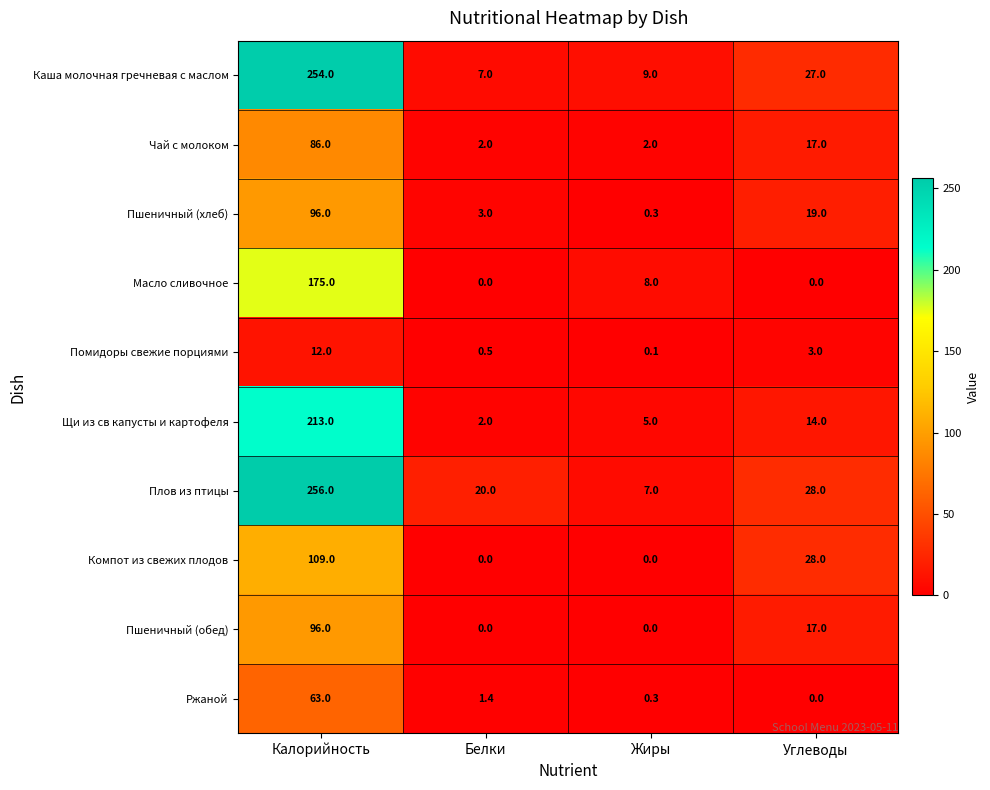

Between Калорийность and Углеводы, which series saw the biggest shift?

Плов из птицы